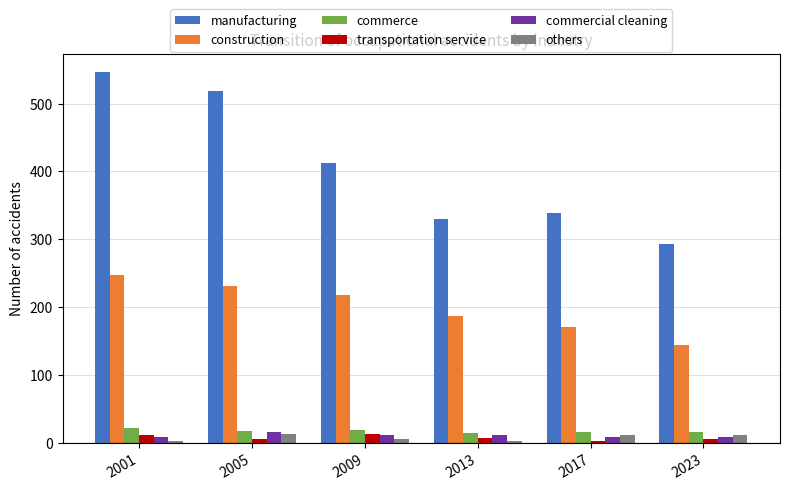

What is the average value of the others series?

8